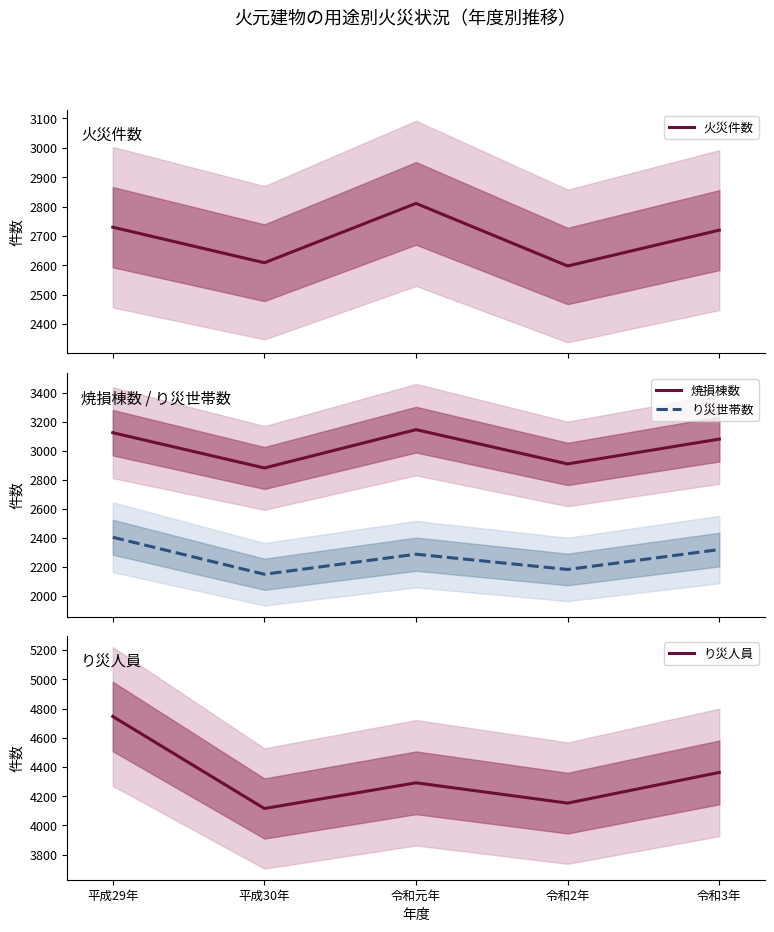

Which series has the widest spread of values?

り災人員